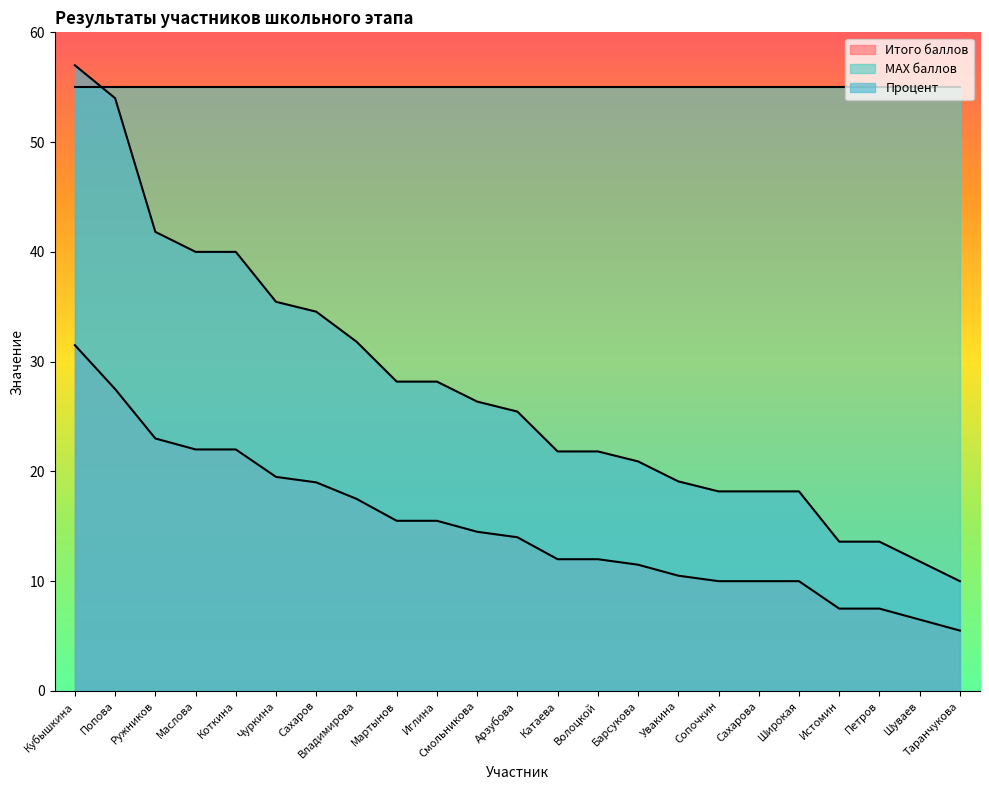

At which label does Процент reach its peak?

Кубышкина